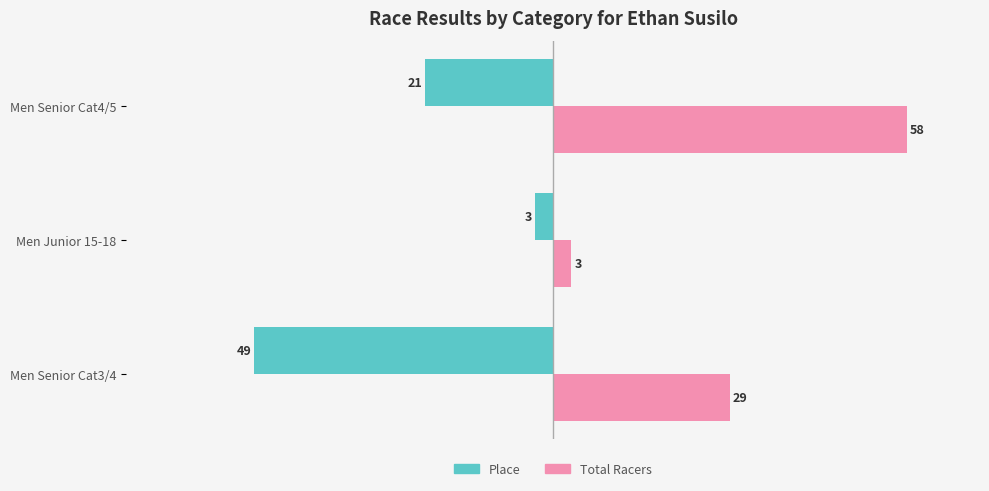

The value of Place at Men Senior Cat3/4 is -80. True or false?

False